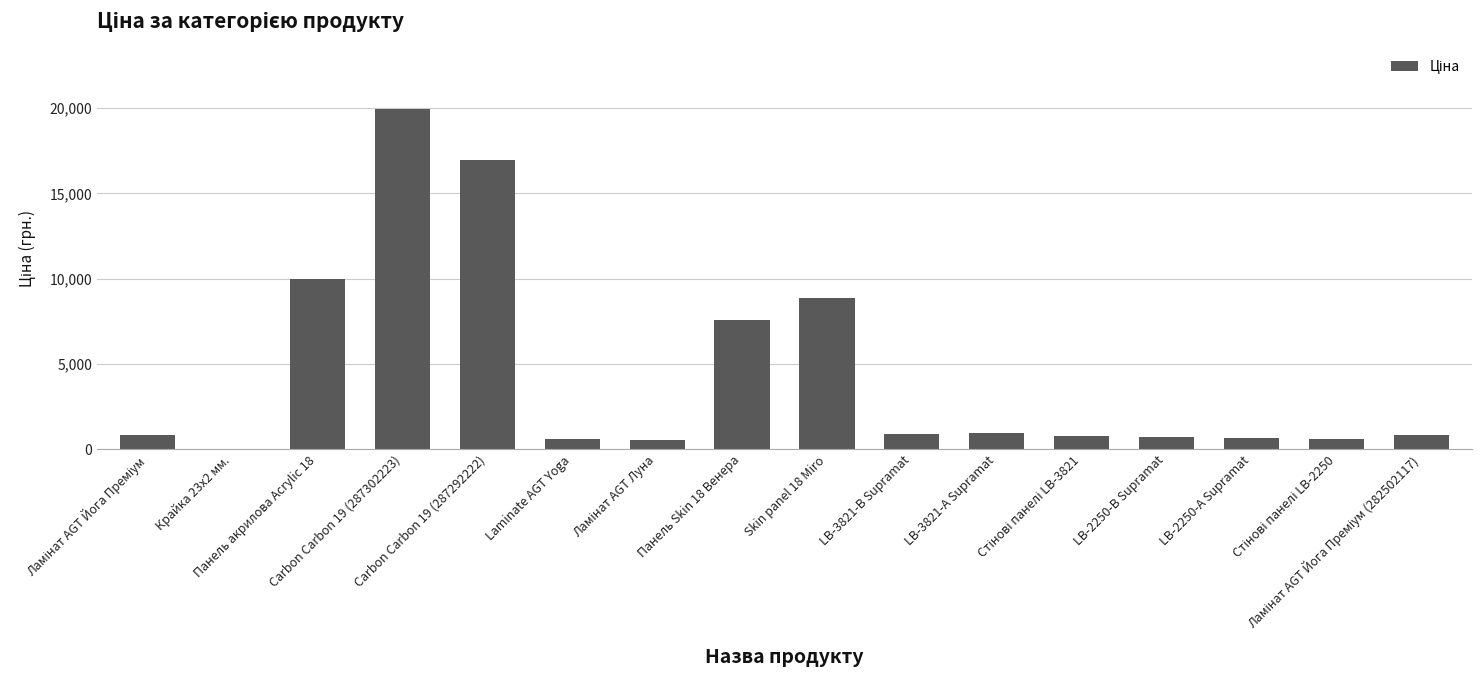

Which category has the highest value across all series?

Carbon Carbon 19 (287302223)